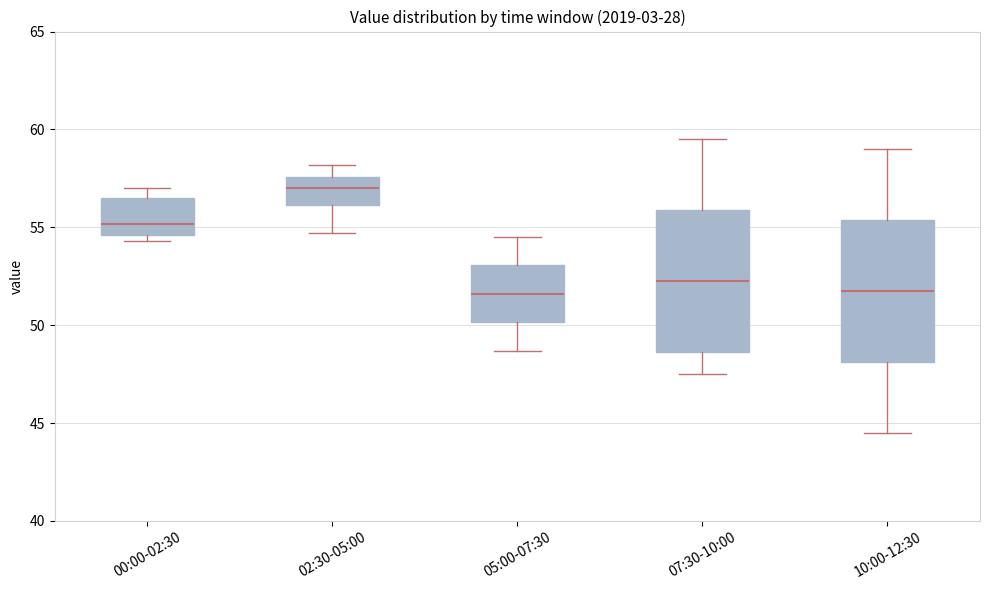

Which box's median line is the highest?

02:30-05:00